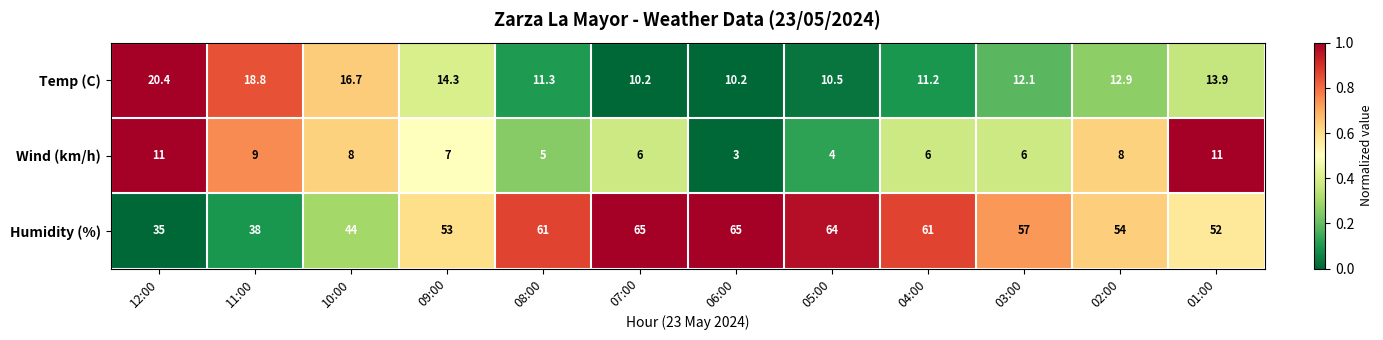

What is the sum of all Humidity (%) values?

649.0